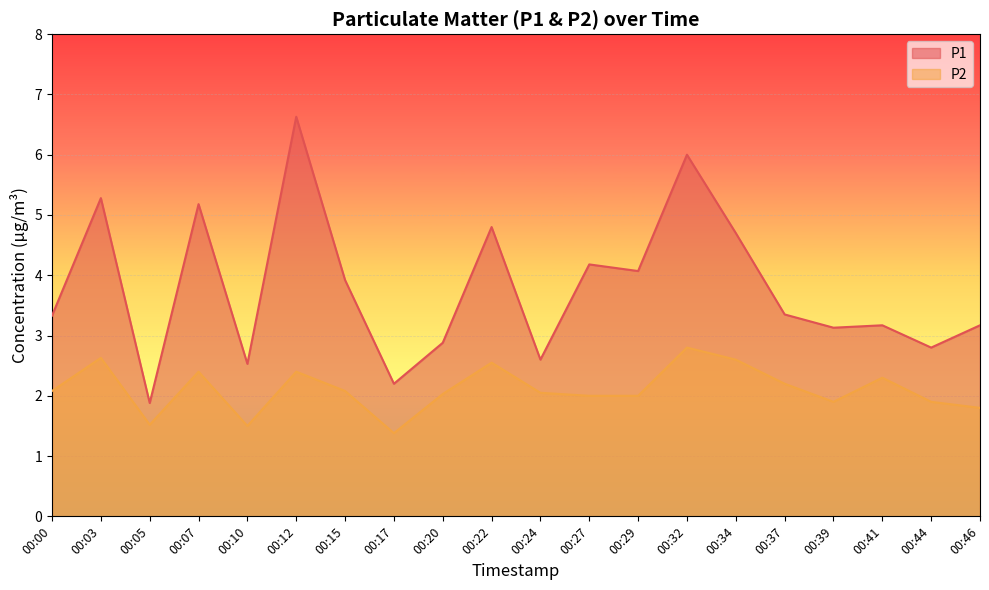

What is the difference between the highest and lowest values at 00:05?

0.4